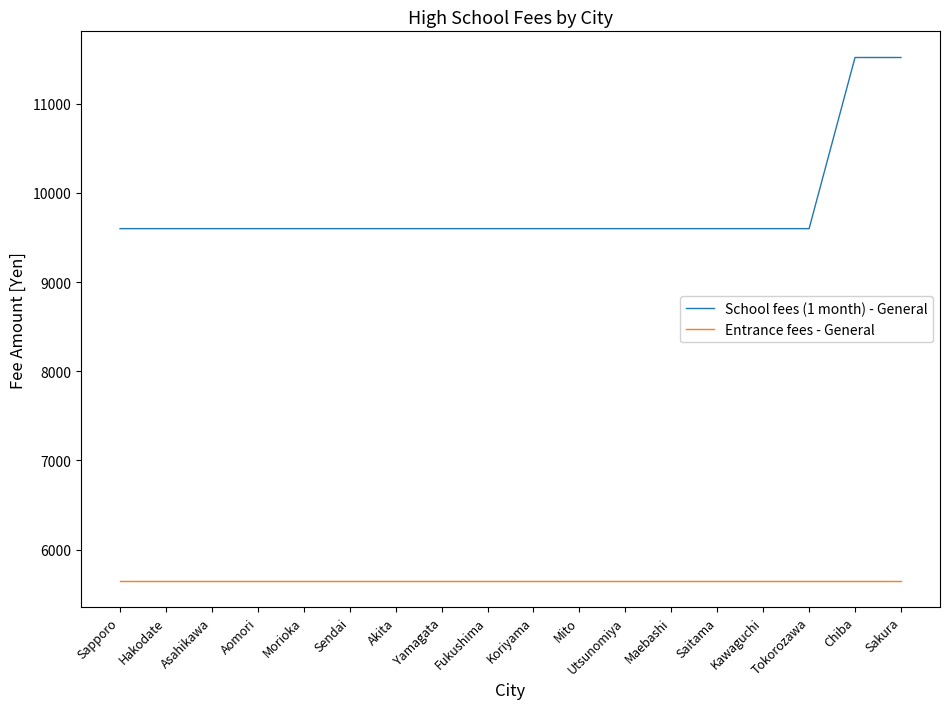

Which series has the largest range (max minus min)?

School fees (1 month) - General